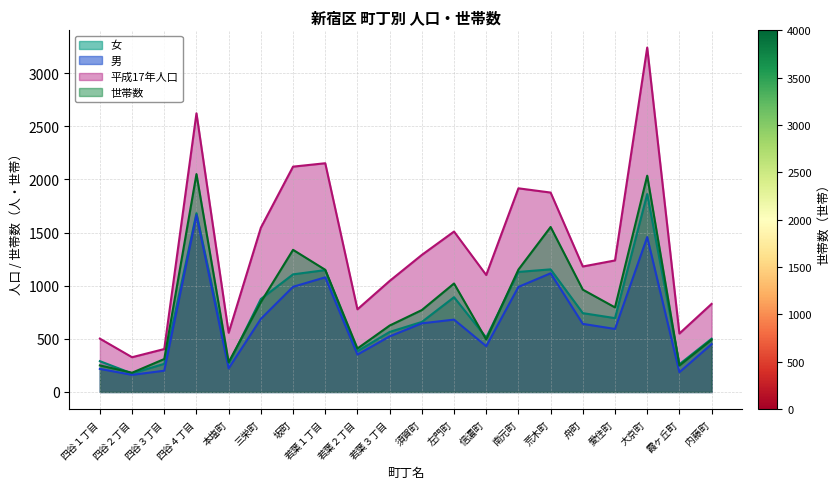

Which series has the widest spread of values?

平成17年人口